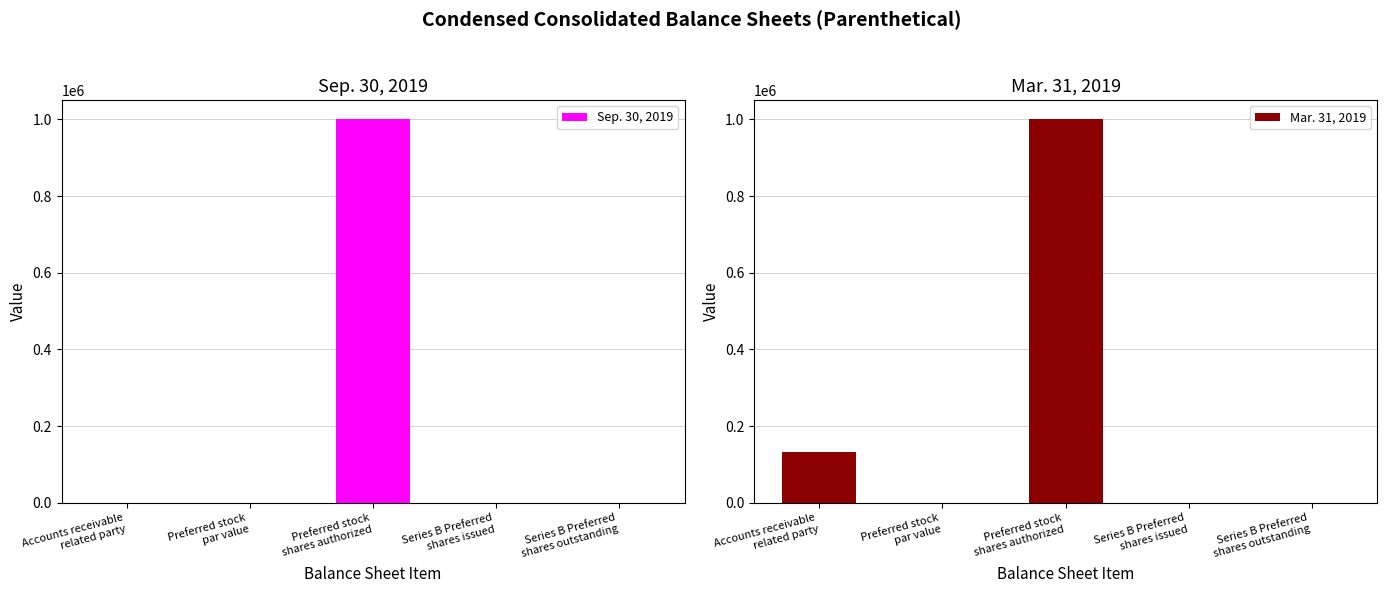

What are all the series names shown in the legend?

Sep. 30, 2019, Mar. 31, 2019